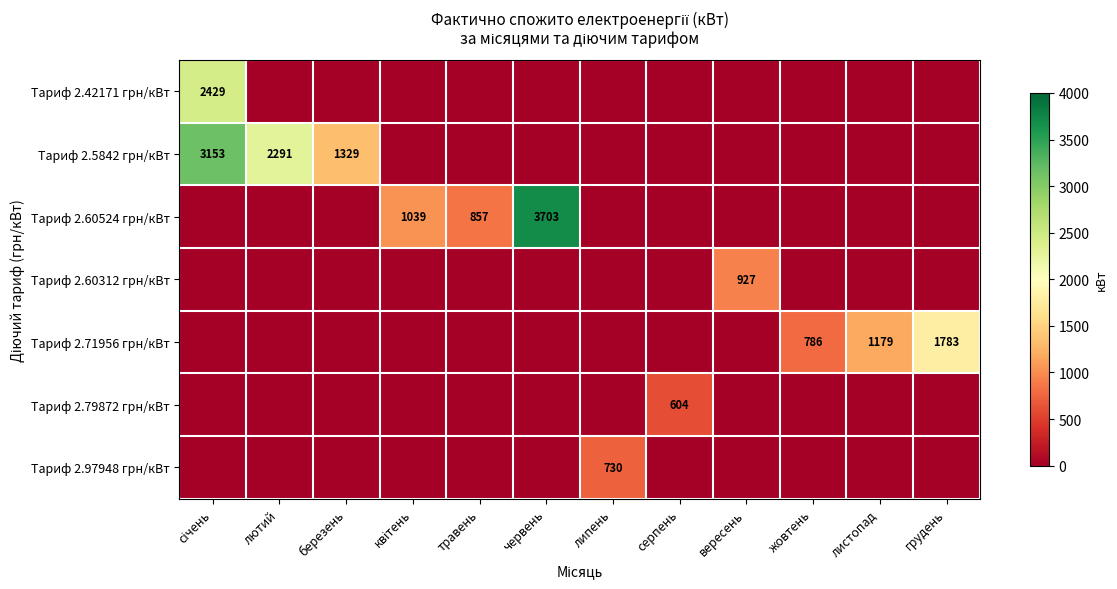

The Тариф 2.71956 грн/кВт series shows 419 at грудень. True or false?

False